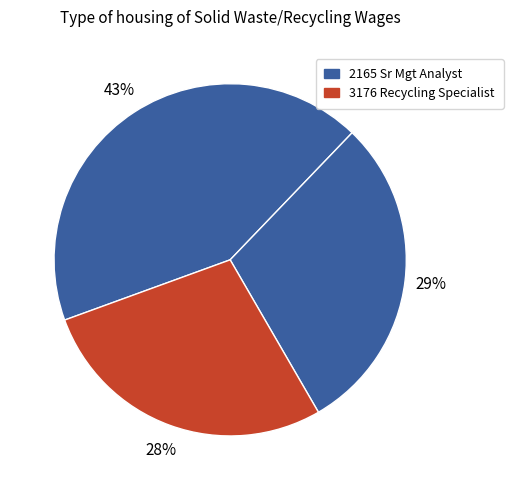

How many slices are in this pie chart?

3